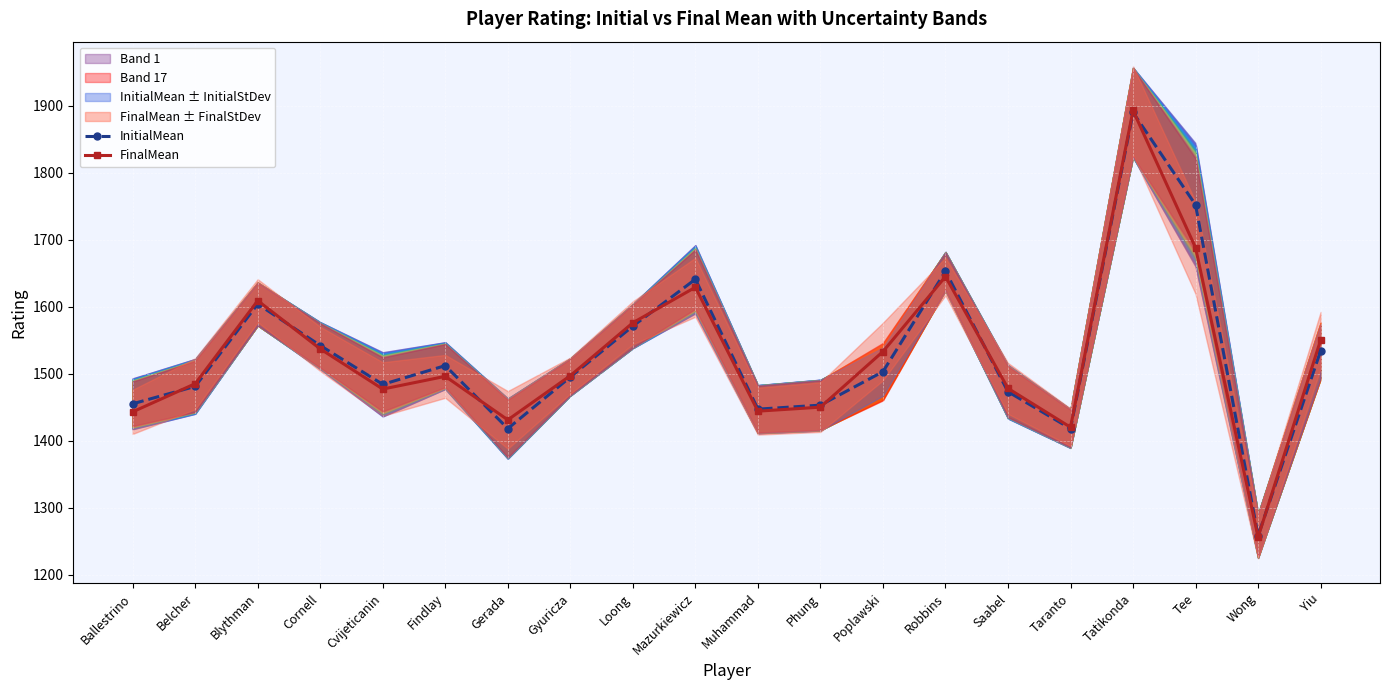

Is this an area chart (filled region under the line)?

No